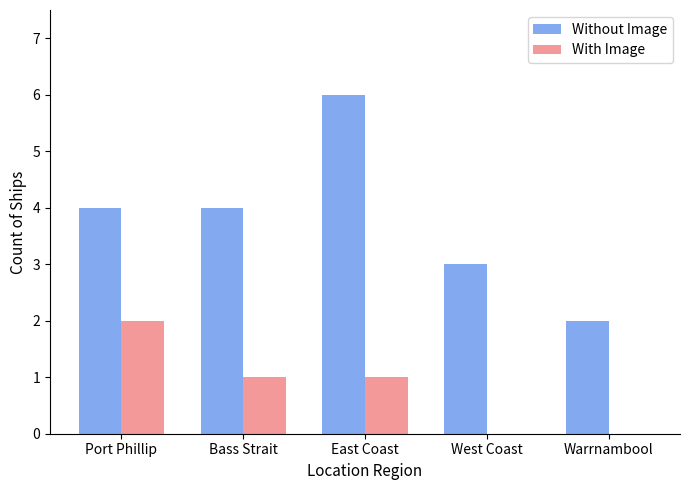

What is the highest value of the Without Image series?

6